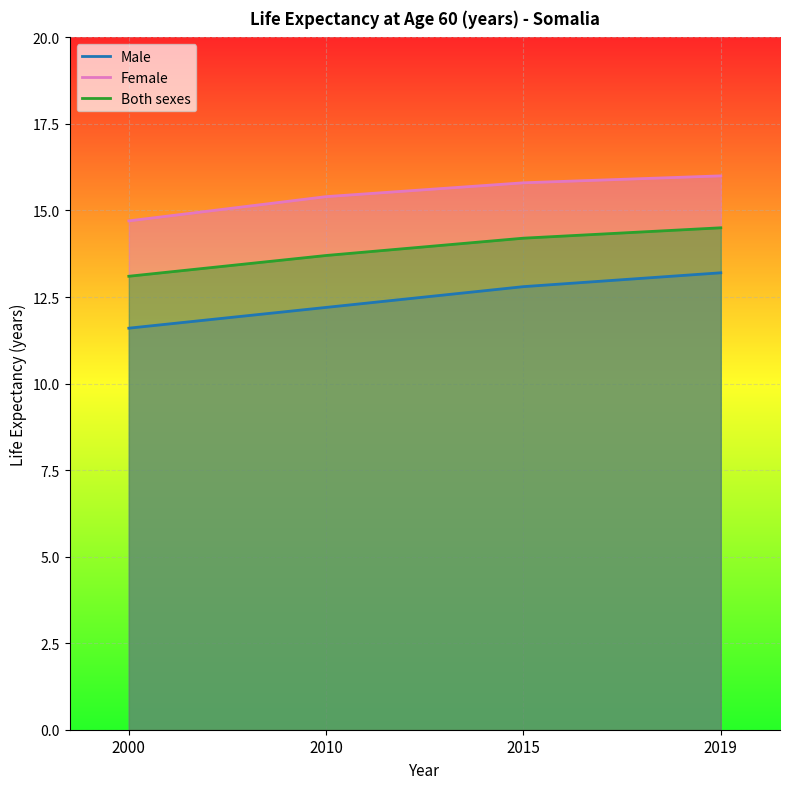

Rank the categories by Male value from lowest to highest.

2000, 2010, 2015, 2019